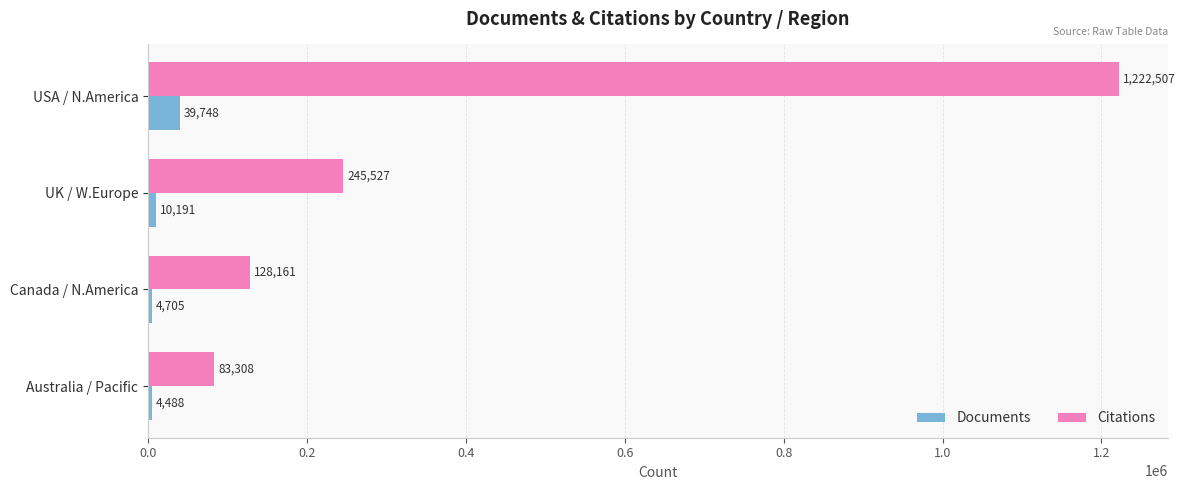

At which label is Citations closest to 652907?

UK / W.Europe